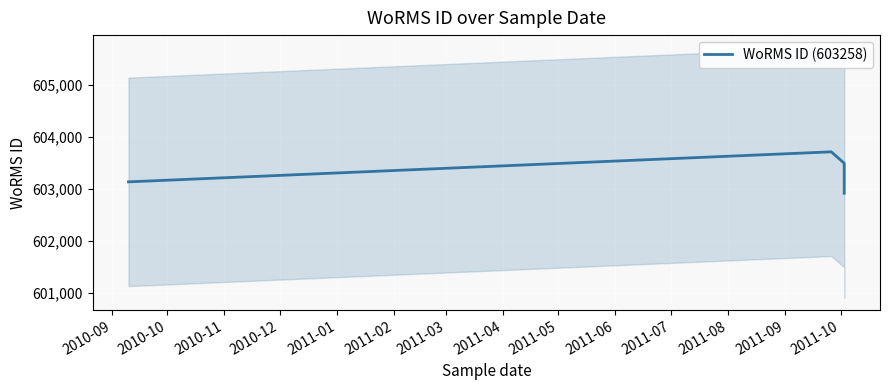

True or false: the data shows 603132.5 at 2010-09.

True